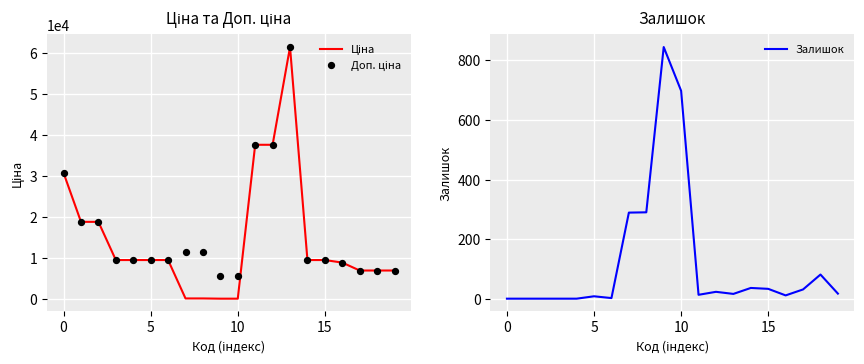

Which series reaches the maximum Y coordinate?

Ціна